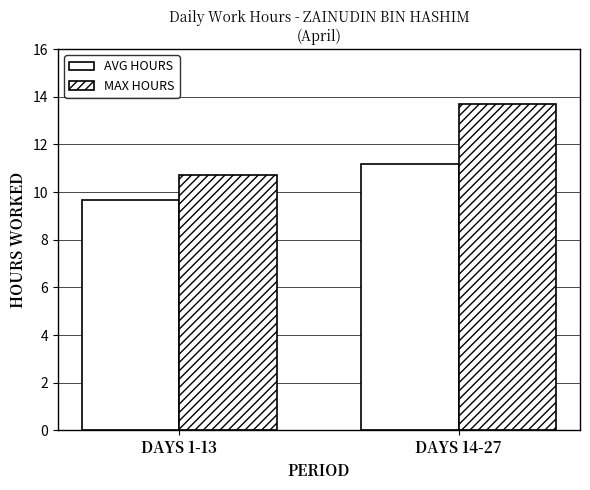

How many data points in MAX HOURS are less than 13?

1